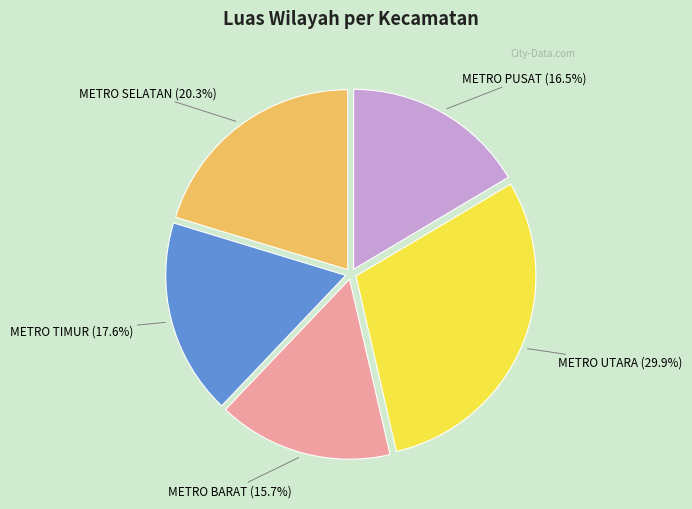

Rank the categories by value from highest to lowest.

METRO UTARA, METRO SELATAN, METRO TIMUR, METRO PUSAT, METRO BARAT